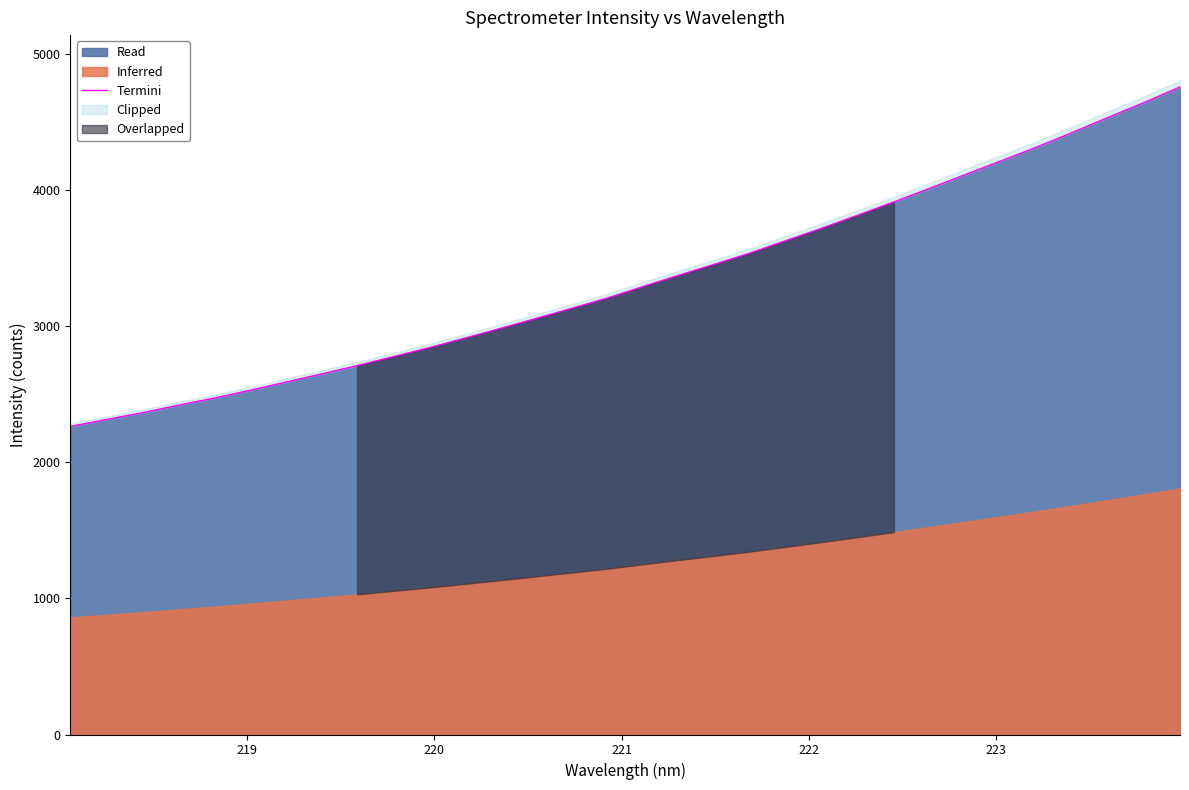

What is the minimum value for Read?

2264.3